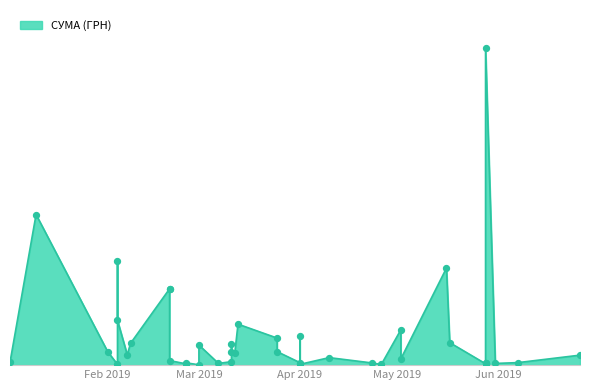

Between 07.02.2019 and 01.04.2019, which is larger?

07.02.2019